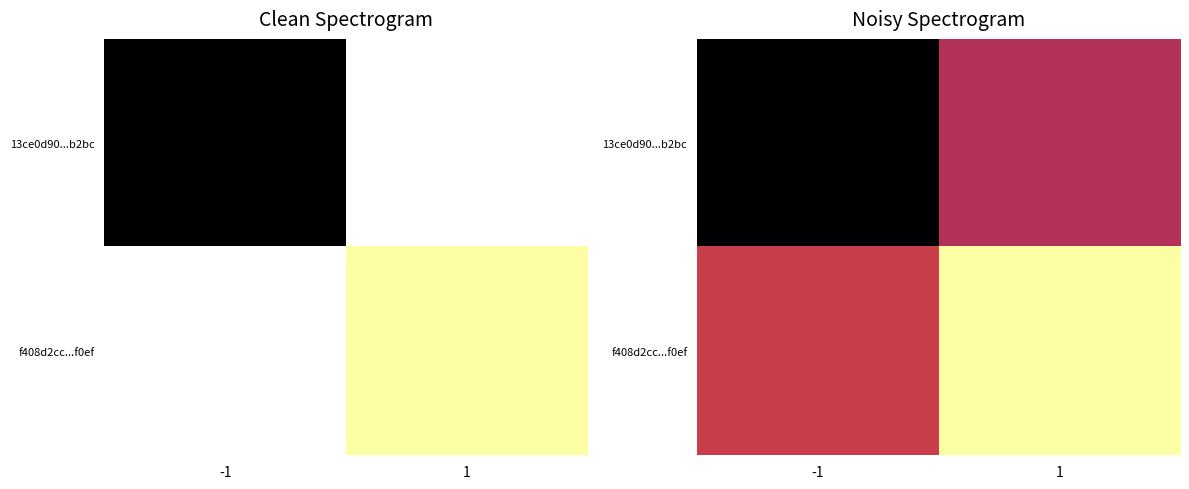

The value of 13ce0d90...b2bc at -1 is 0.7. True or false?

False